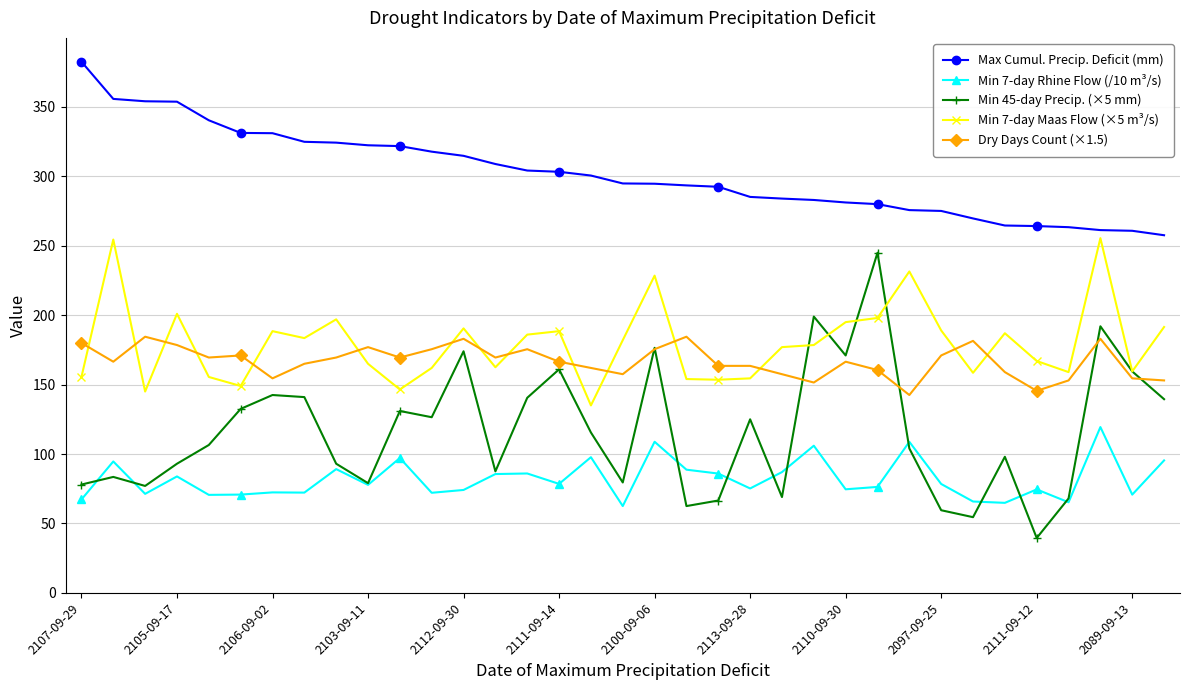

In Min 45-day Precip. (×5 mm), how many points are higher than both neighbors (excluding endpoints)?

11